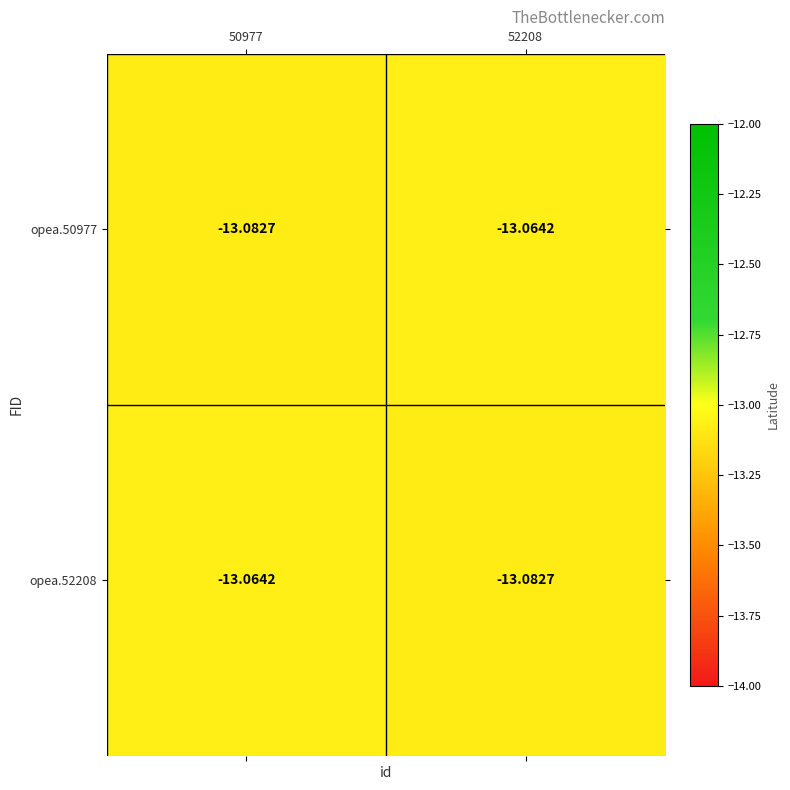

Is the value of opea.50977 at 50977 greater than the value of opea.52208 at 50977?

No